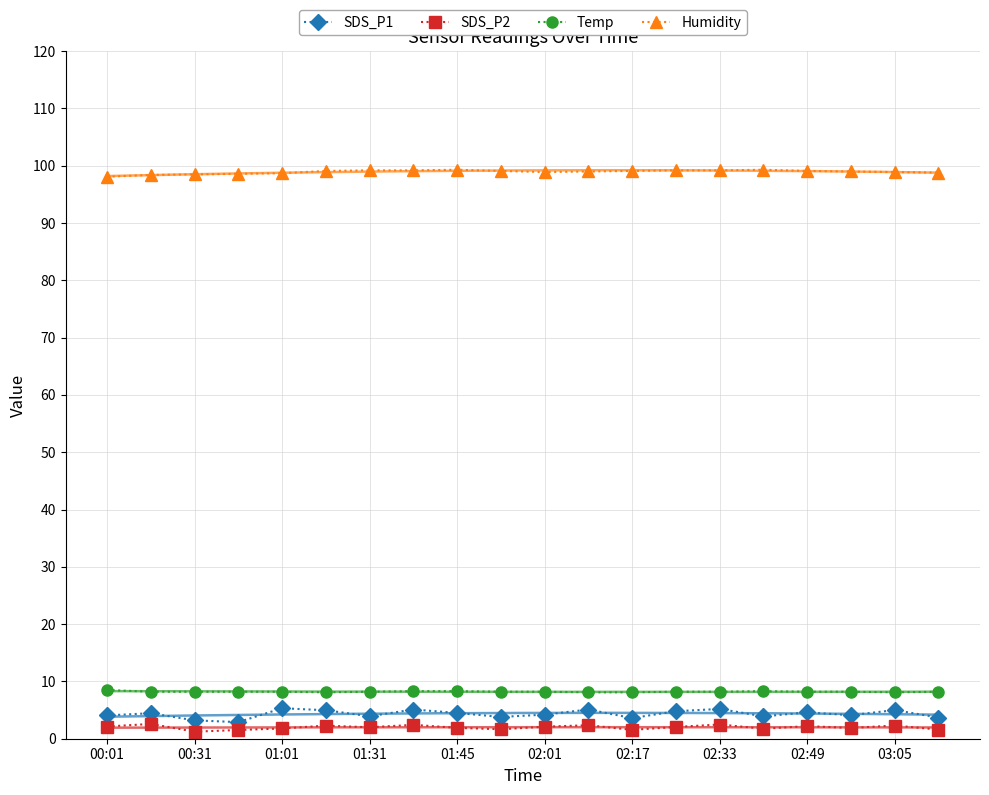

True or false: Humidity has more than 0 interior local peaks.

True